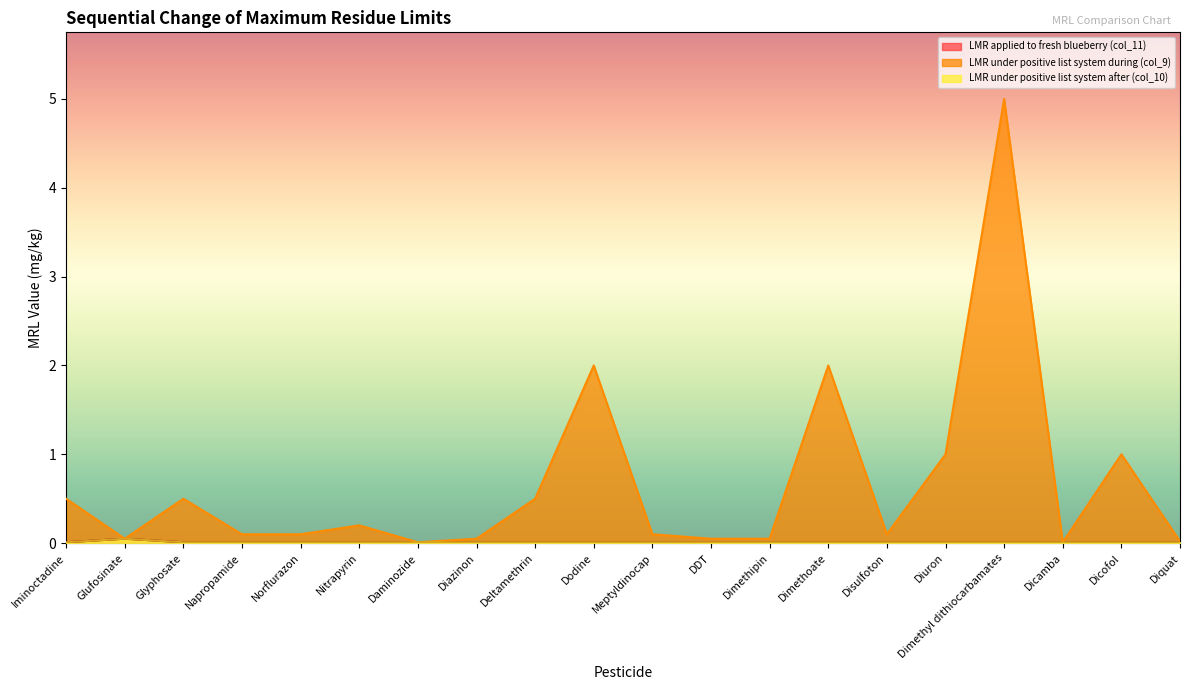

Between Deltamethrin and Dodine, which series saw the biggest shift?

LMR under positive list system during (col_9)